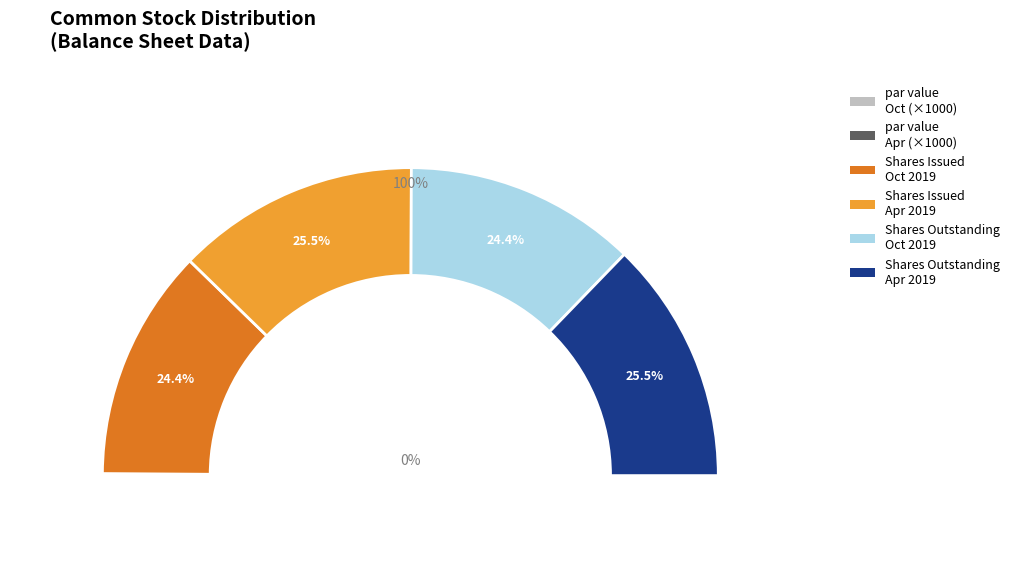

Does Common stock, shares issued represent more than half of the total?

No